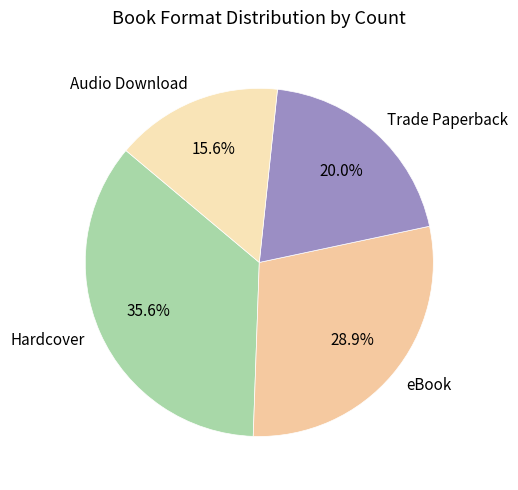

The Hardcover slice represents 36% of the pie. True or false?

True